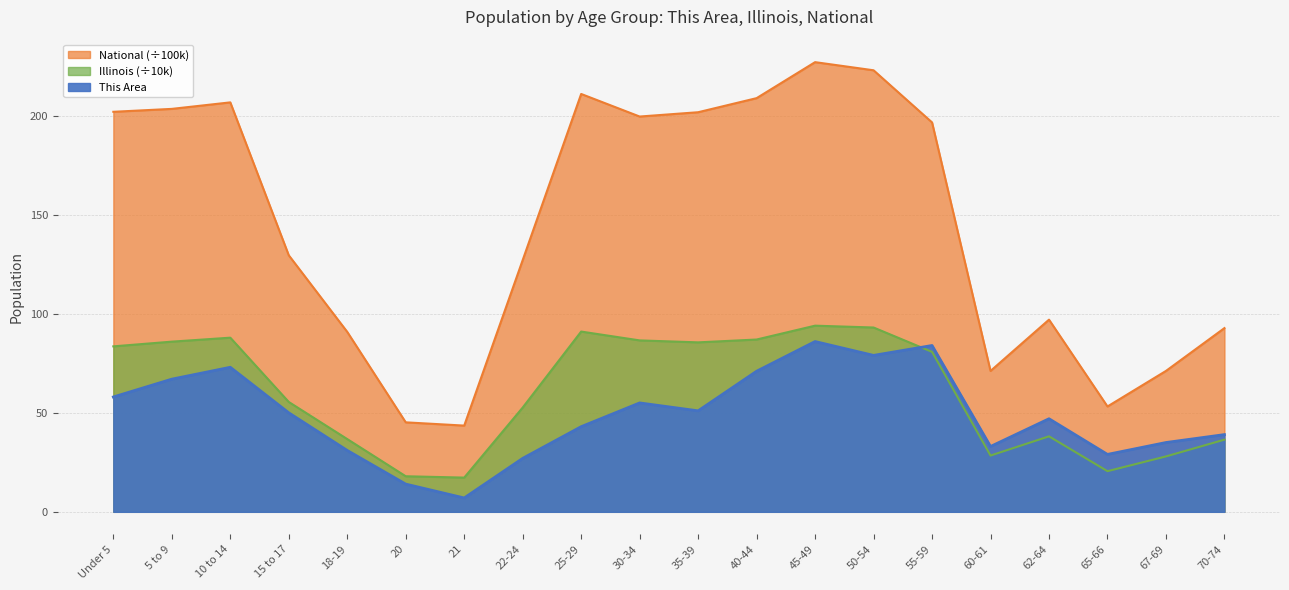

At which category does Illinois reach its first local valley?

21